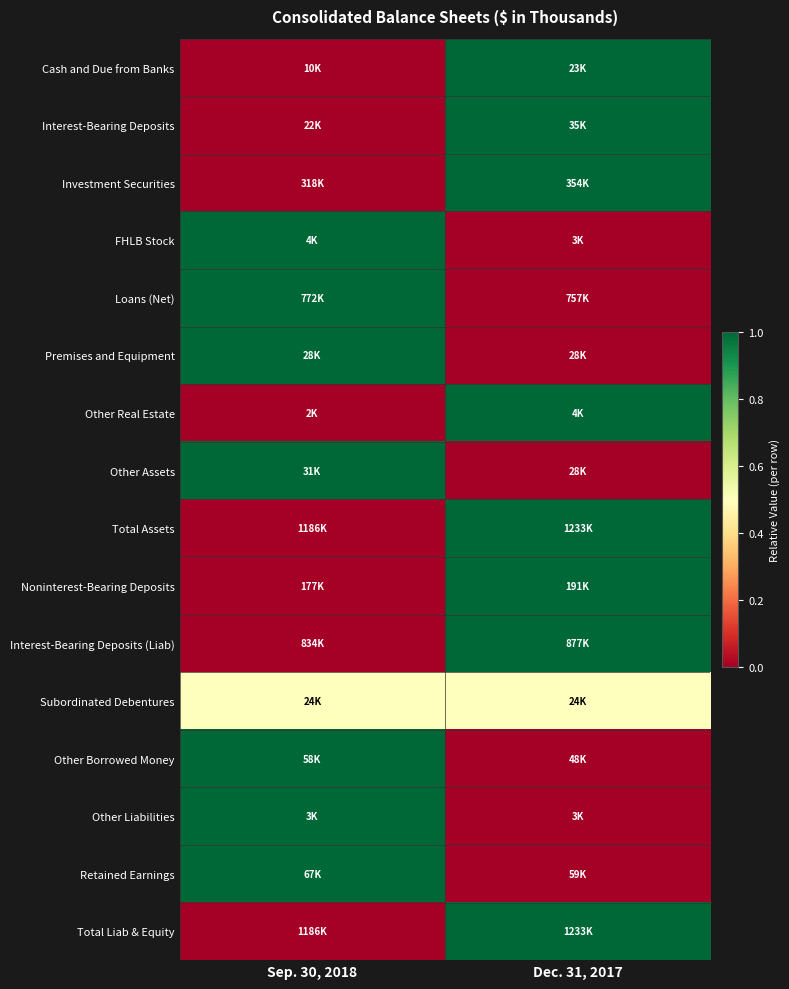

Reading right to left, list all the values displayed in this chart.

Cash and Due from Banks: Dec. 31, 2017=1.0	Sep. 30, 2018=0.0
Interest-Bearing Deposits: Dec. 31, 2017=1.0	Sep. 30, 2018=0.0
Investment Securities: Dec. 31, 2017=1.0	Sep. 30, 2018=0.0
FHLB Stock: Dec. 31, 2017=0.0	Sep. 30, 2018=1.0
Loans (Net): Dec. 31, 2017=0.0	Sep. 30, 2018=1.0
Premises and Equipment: Dec. 31, 2017=0.0	Sep. 30, 2018=1.0
Other Real Estate: Dec. 31, 2017=1.0	Sep. 30, 2018=0.0
Other Assets: Dec. 31, 2017=0.0	Sep. 30, 2018=1.0
Total Assets: Dec. 31, 2017=1.0	Sep. 30, 2018=0.0
Noninterest-Bearing Deposits: Dec. 31, 2017=1.0	Sep. 30, 2018=0.0
Interest-Bearing Deposits (Liab): Dec. 31, 2017=1.0	Sep. 30, 2018=0.0
Subordinated Debentures: Dec. 31, 2017=0.5	Sep. 30, 2018=0.5
Other Borrowed Money: Dec. 31, 2017=0.0	Sep. 30, 2018=1.0
Other Liabilities: Dec. 31, 2017=0.0	Sep. 30, 2018=1.0
Retained Earnings: Dec. 31, 2017=0.0	Sep. 30, 2018=1.0
Total Liab & Equity: Dec. 31, 2017=1.0	Sep. 30, 2018=0.0